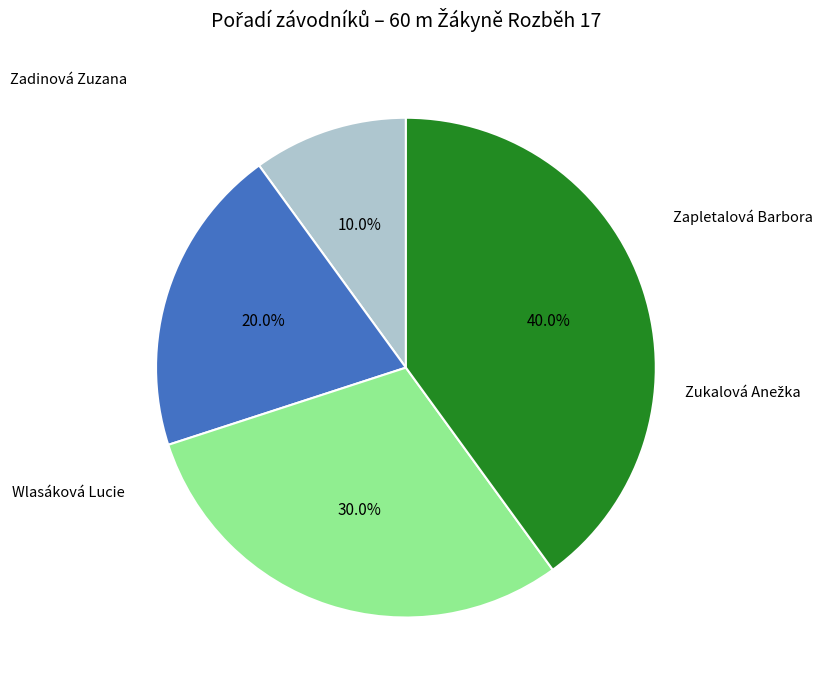

Is there a majority slice in this chart?

No